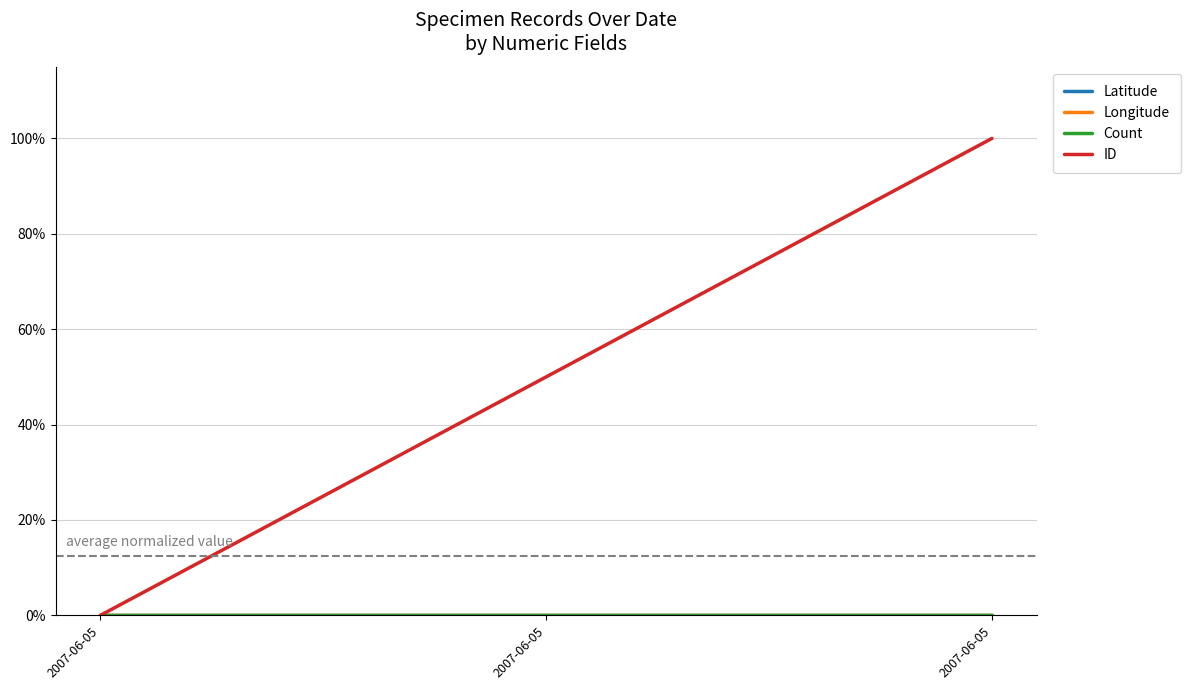

List the series in order of their peak value, lowest first.

Latitude, Longitude, Count, ID